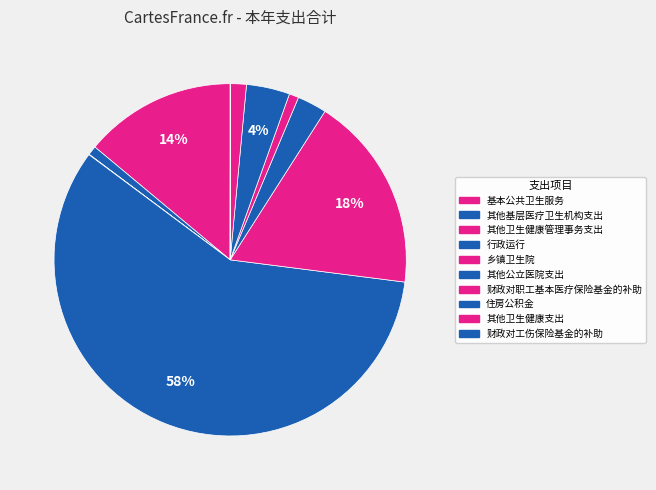

Rank the categories by value from lowest to highest.

财政对工伤保险基金的补助, 其他卫生健康管理事务支出, 其他基层医疗卫生机构支出, 财政对职工基本医疗保险基金的补助, 其他卫生健康支出, 其他公立医院支出, 住房公积金, 基本公共卫生服务, 乡镇卫生院, 行政运行